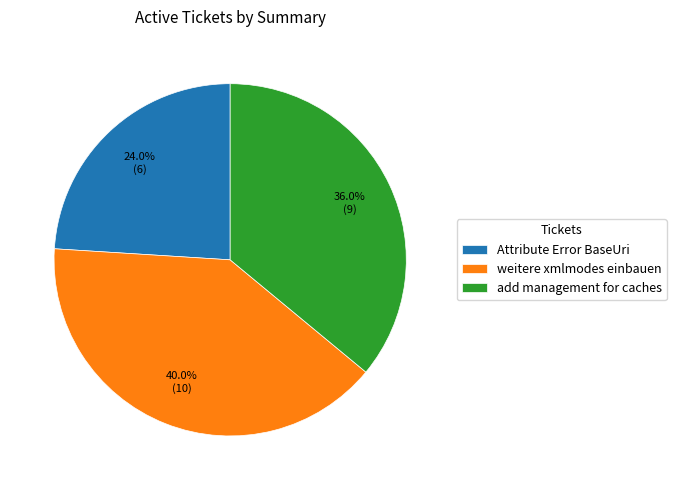

Which slice is the largest?

weitere xmlmodes einbauen